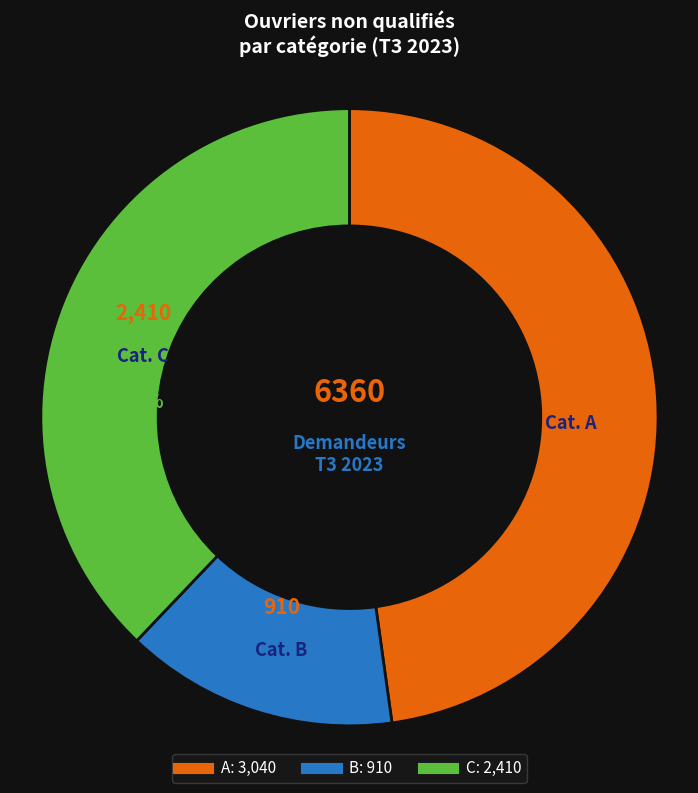

What is the smallest slice in the pie chart?

B